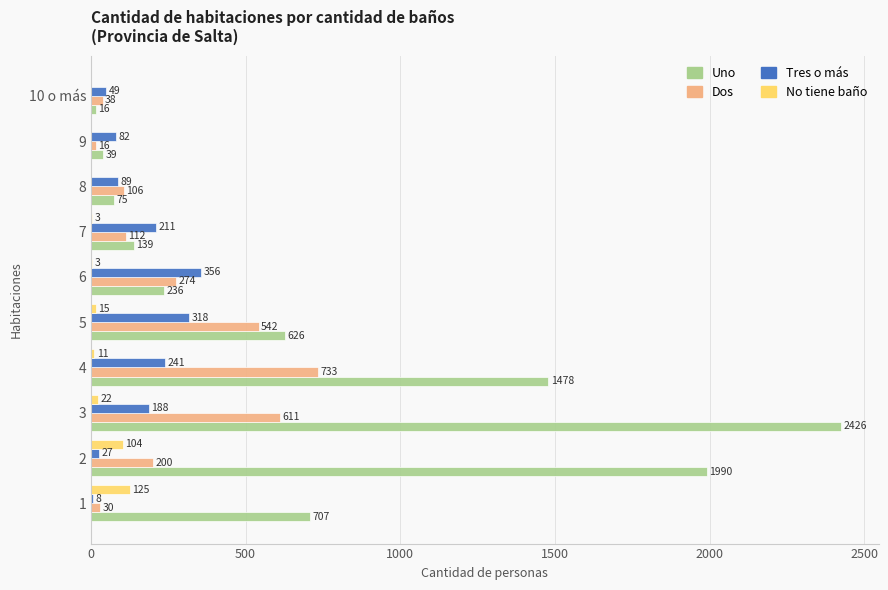

True or false: Dos has a value of 106 at 8.

True